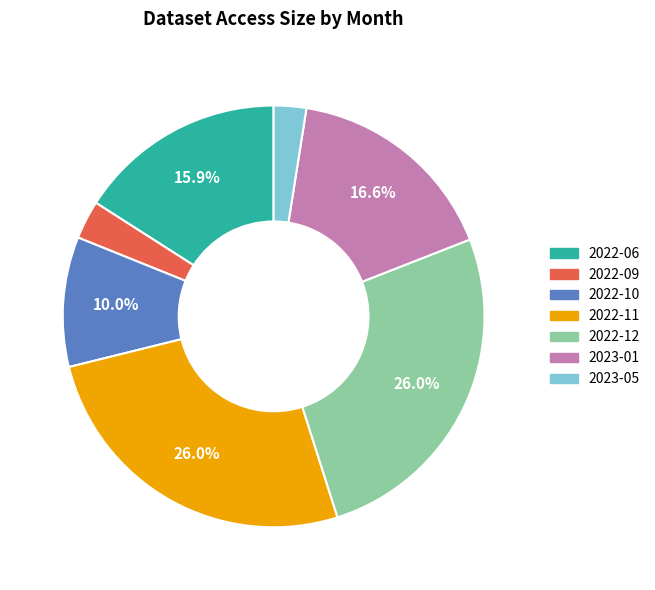

True or false: 2022-11 accounts for 26% of the total.

True